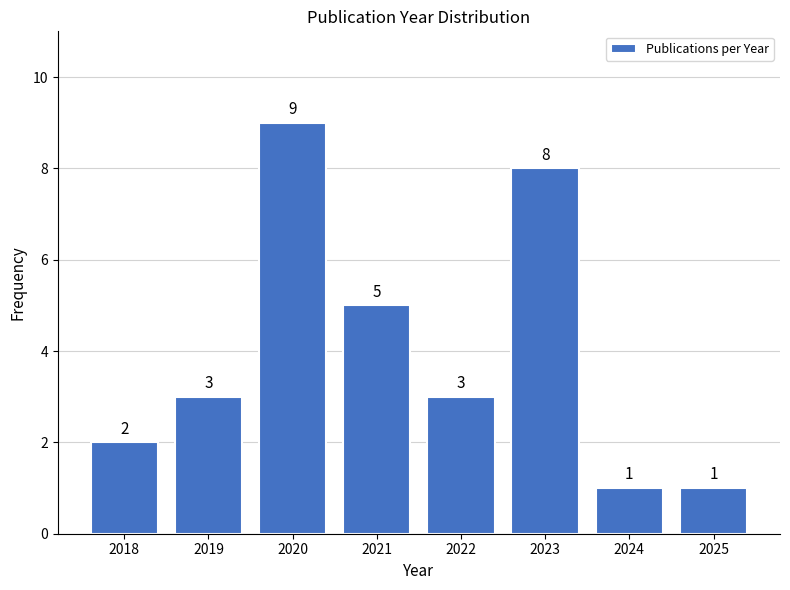

Reading right to left, extract all data points from this chart.

2025=1	2024=1	2023=8	2022=3	2021=5	2020=9	2019=3	2018=2